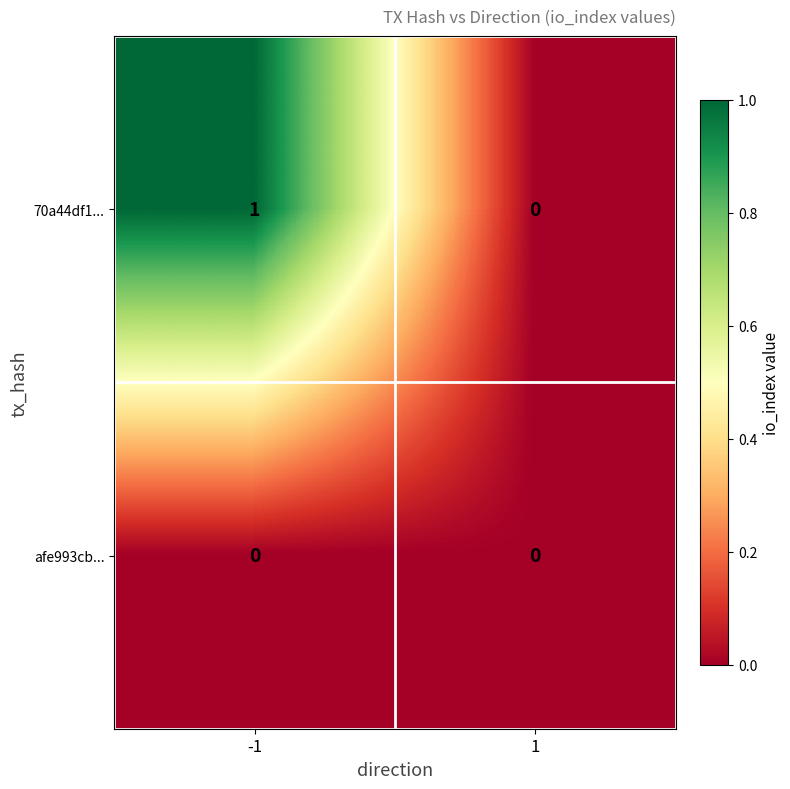

List the series in order of their overall mean, lowest first.

afe993cb..., 70a44df1...